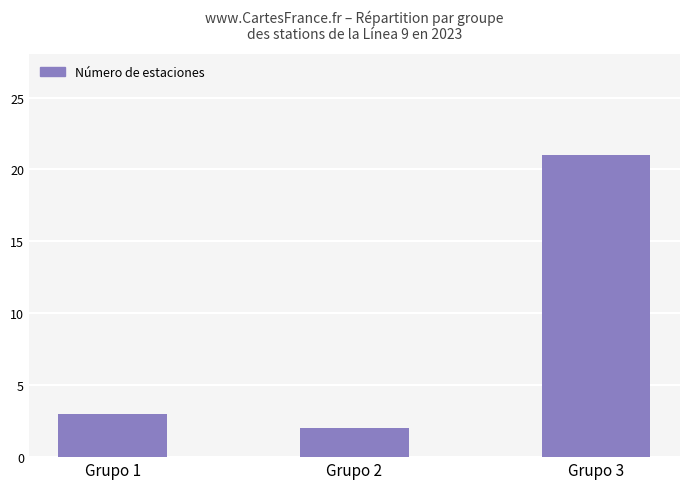

At which label is the value closest to 11?

Grupo 1